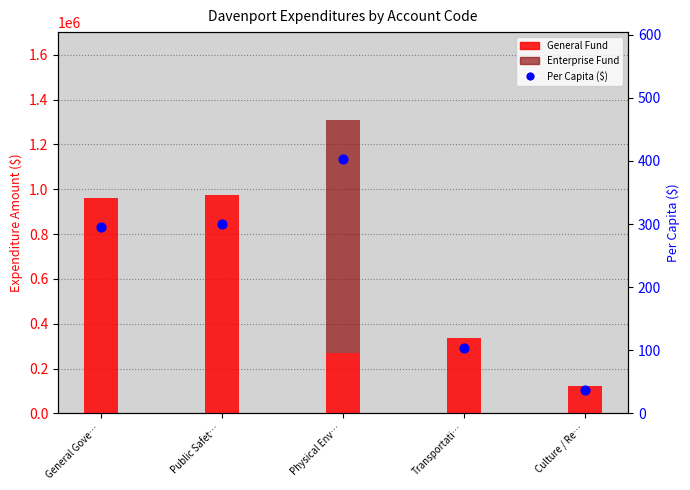

What is the total value across all series at General Gove…?

960211.5